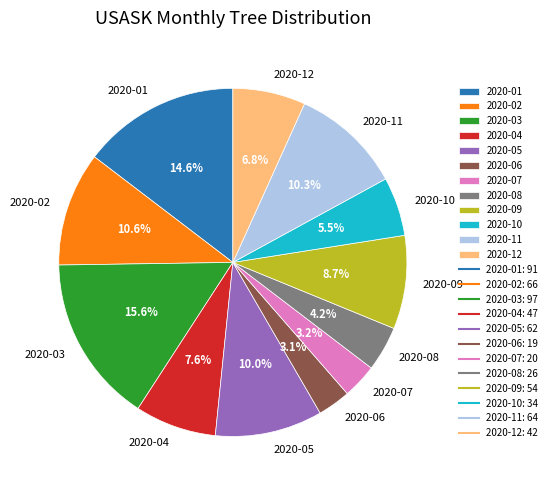

Does any single category account for the majority?

No